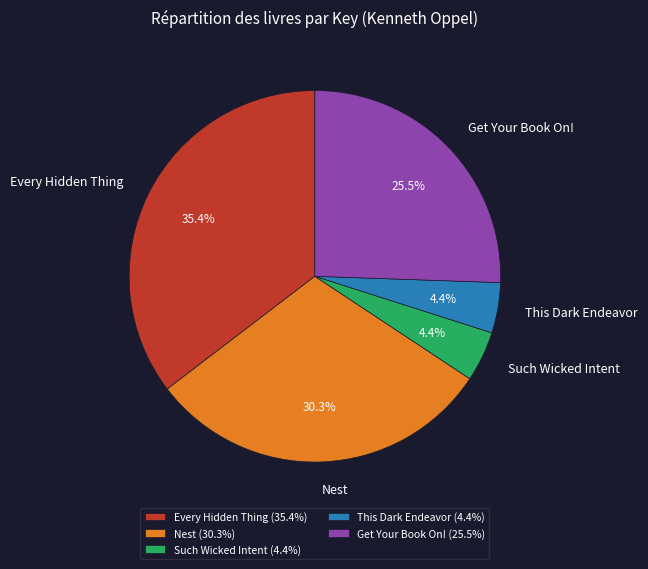

Which slice is the largest?

Every Hidden Thing